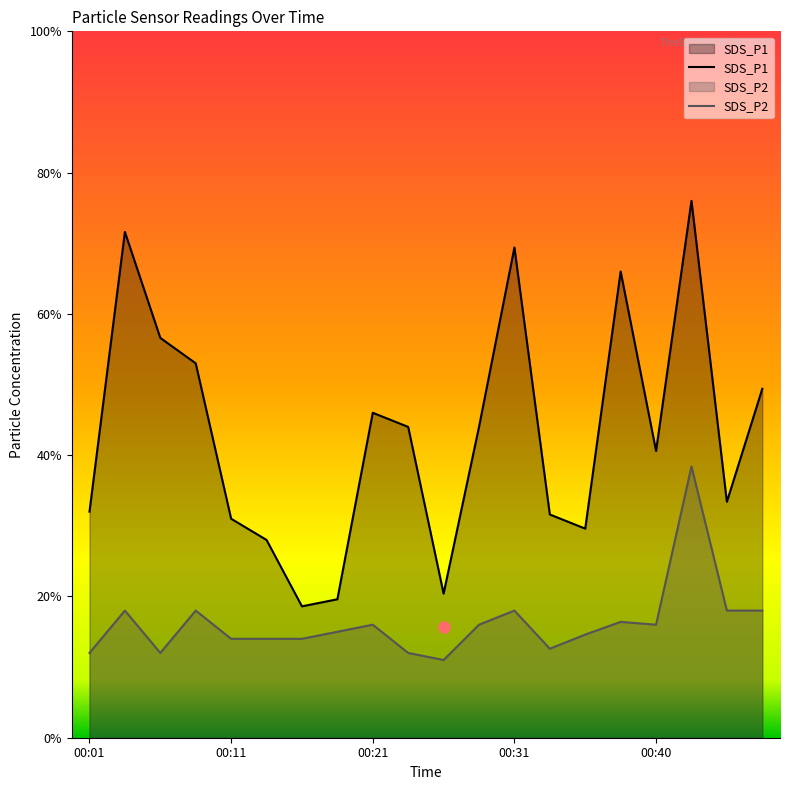

Which series has the largest total across all categories?

SDS_P1